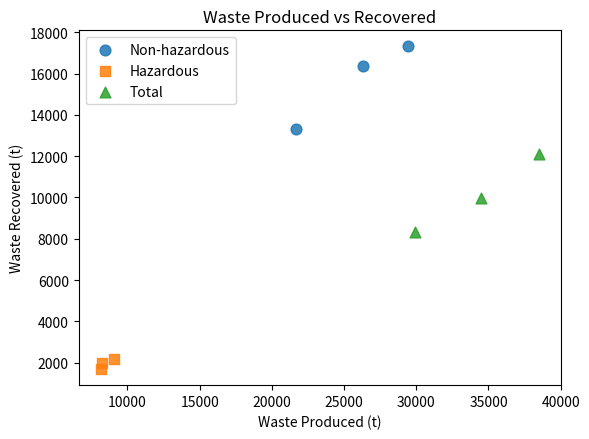

Which series contains the highest Y value?

Non-hazardous